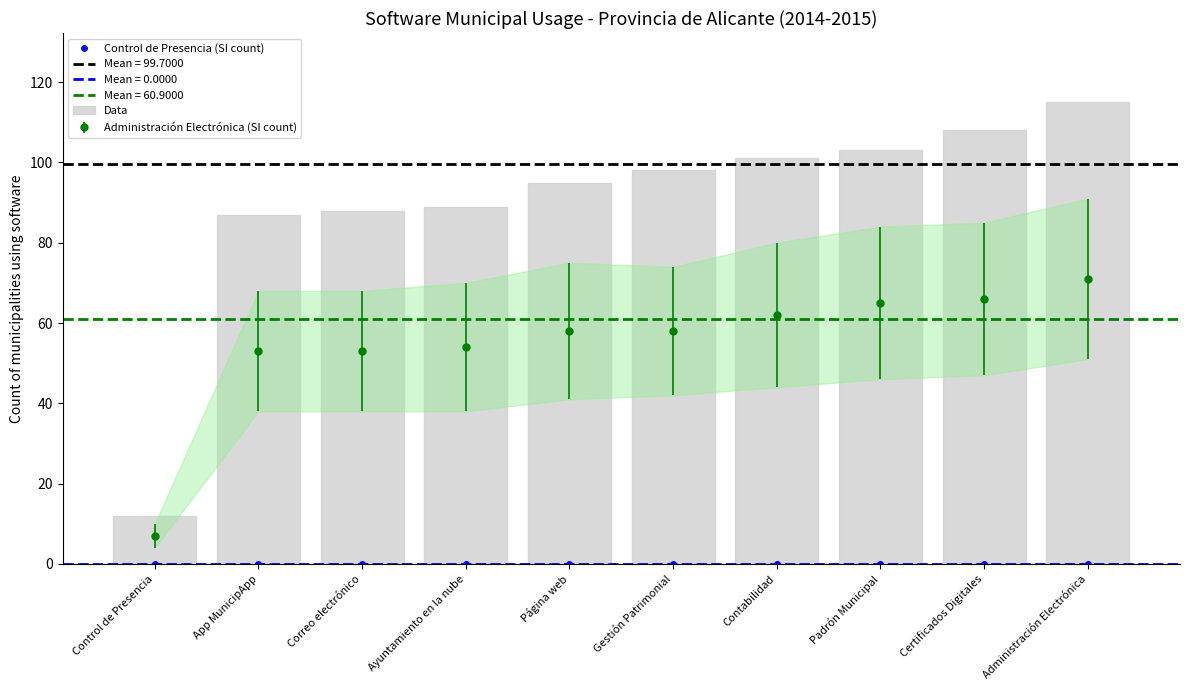

At how many categories does at least one series exceed 66?

9